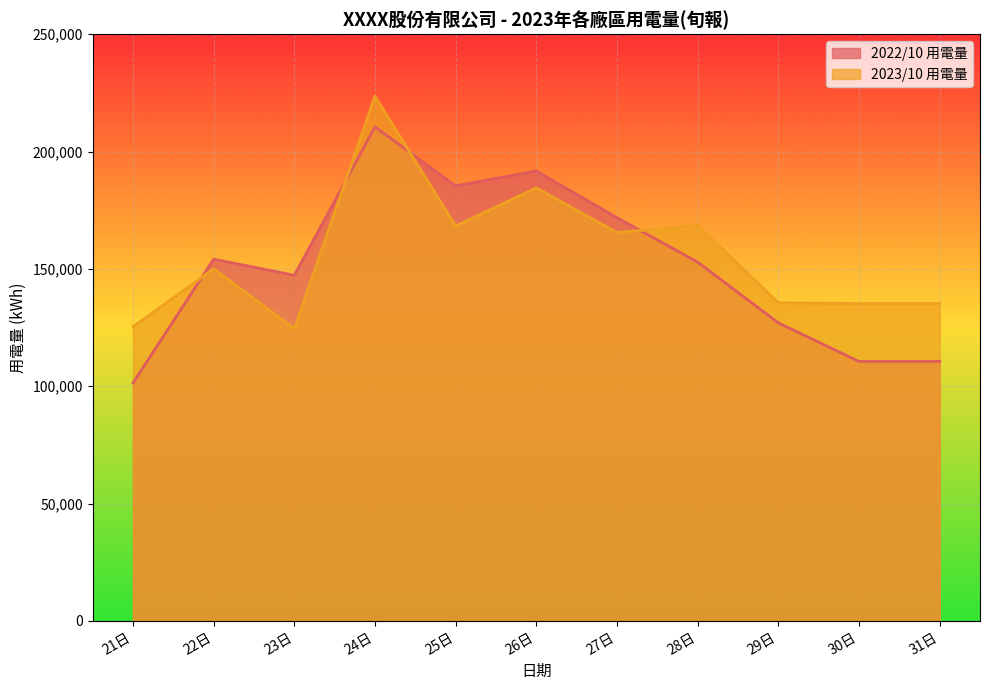

Which label corresponds to the largest value in the chart?

24日